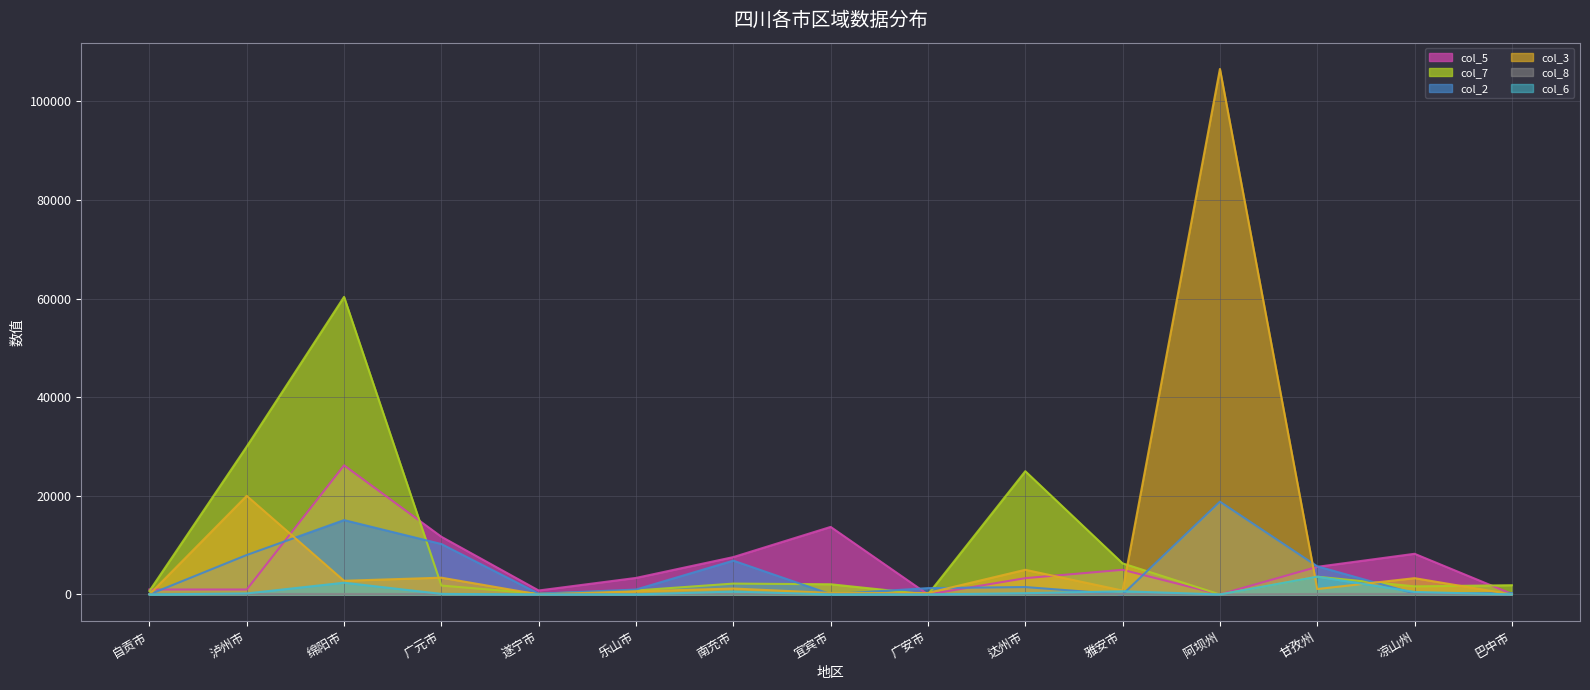

Where do col_2 and col_8 first cross each other?

自贡市 and 泸州市